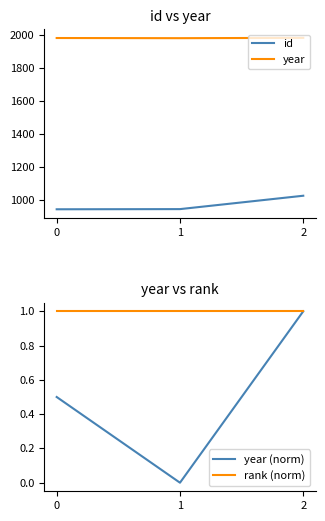

Reading right to left, what are all the values shown in this chart?

id: 1027.0	946.0	945.0
year: 1983.0	1981.0	1982.0
year (norm): 1.0	0.0	0.5
rank (norm): 1.0	1.0	1.0